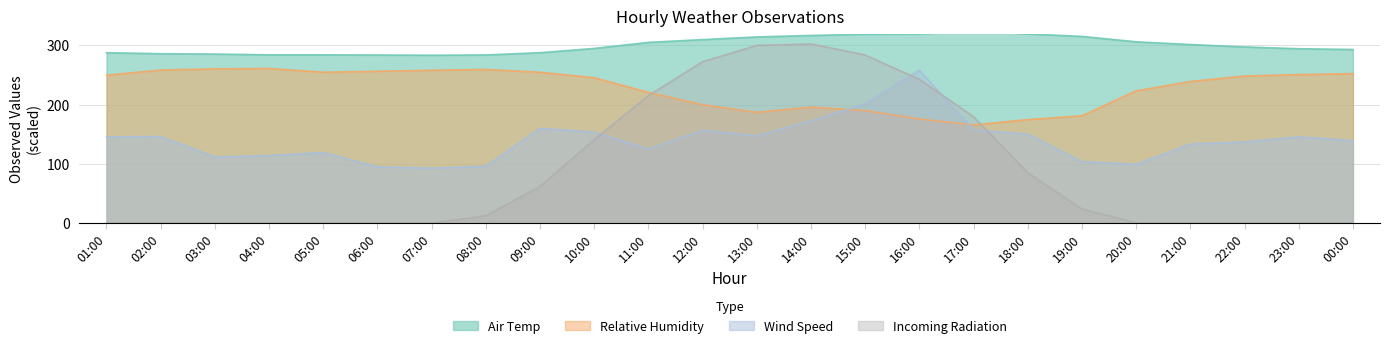

True or false: Air Temp and Relative Humidity intersect in this chart.

False